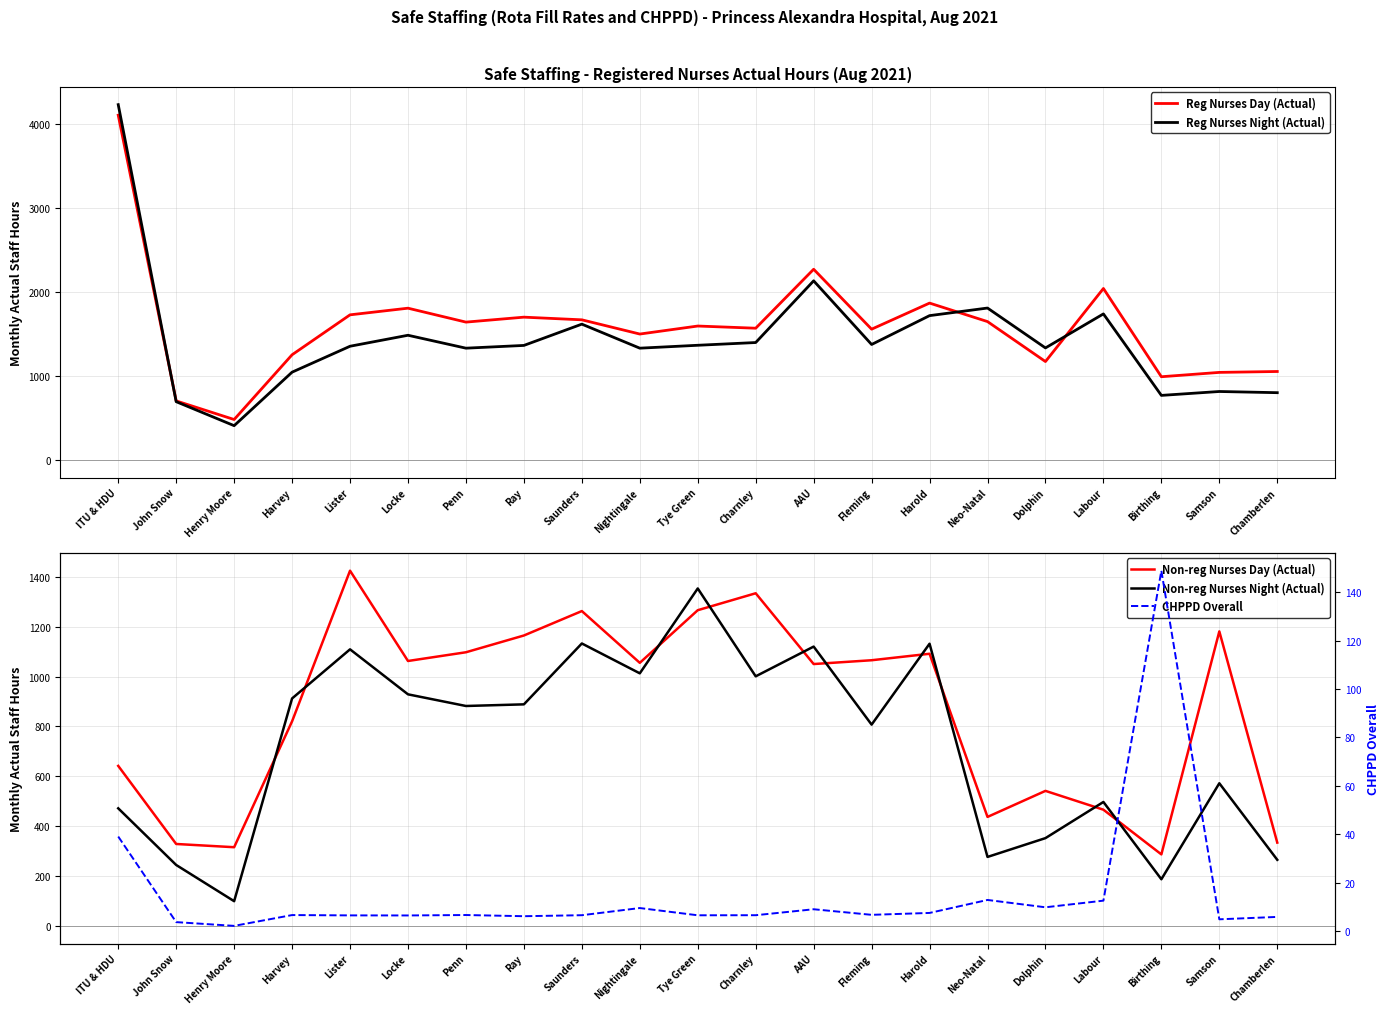

How many series are shown in this chart?

5